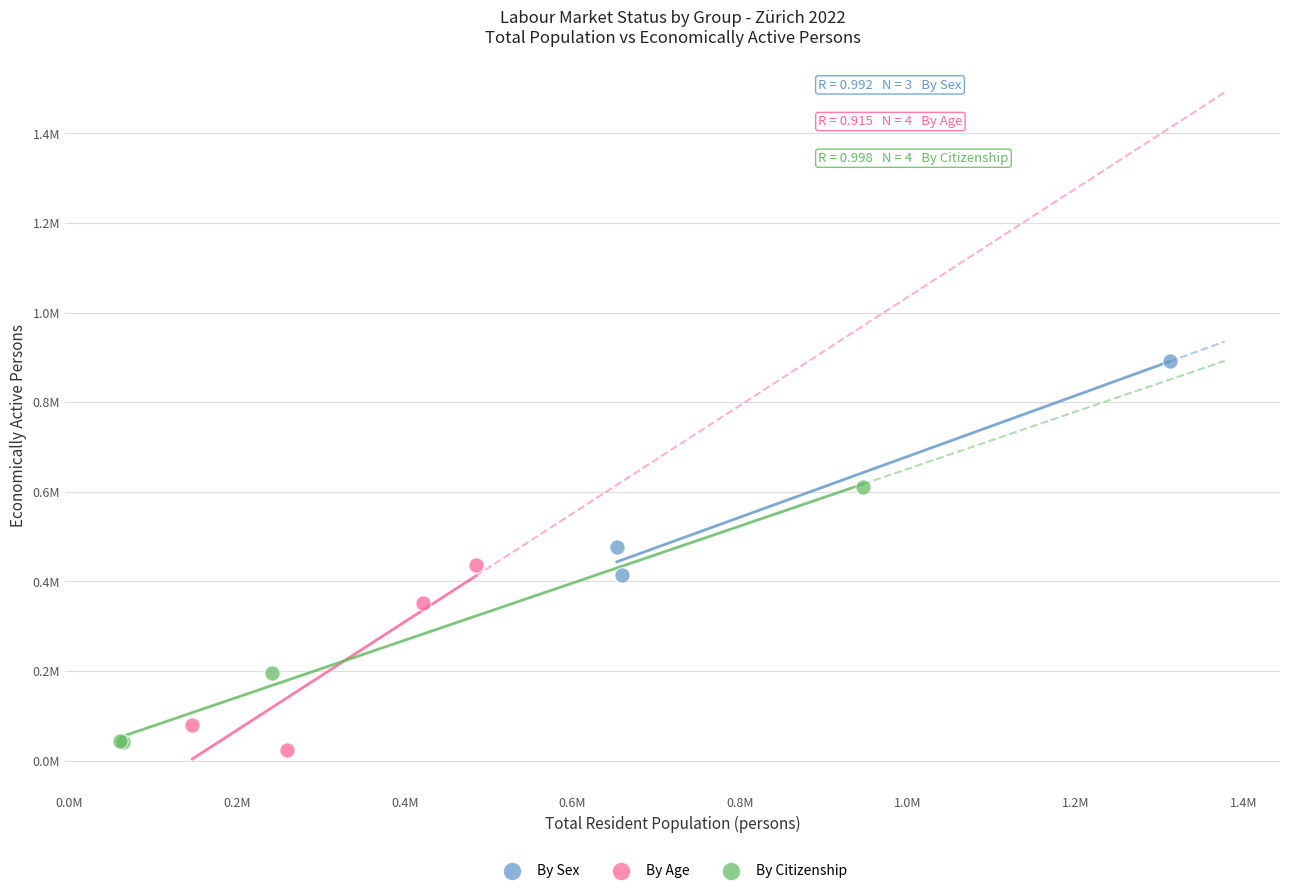

What are all the series names shown in the legend?

By Sex, By Age, By Citizenship